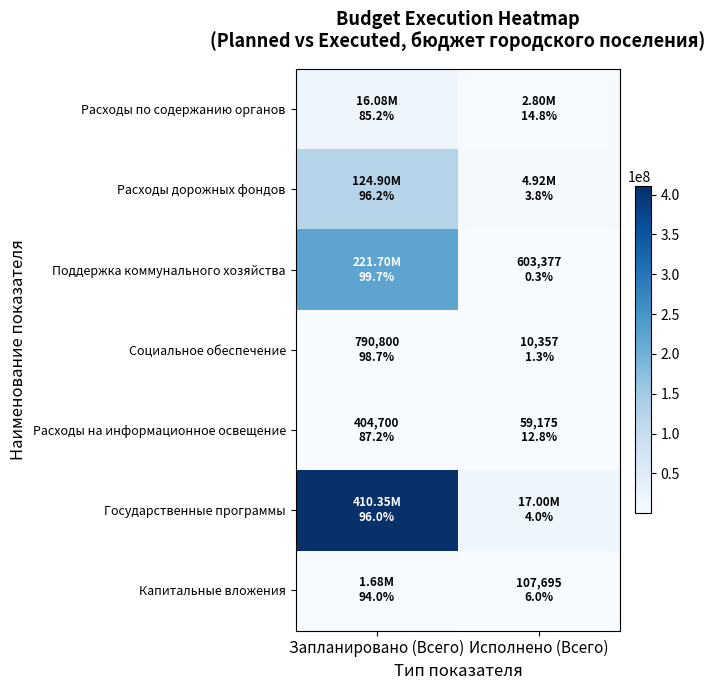

Which series has the largest total across all categories?

Государственные программы